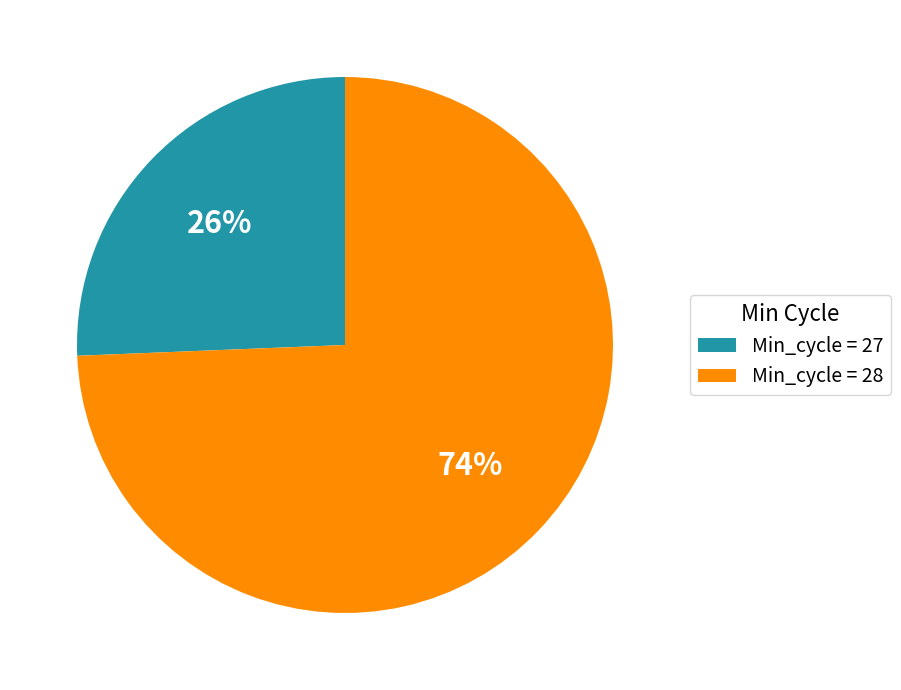

Do Min_cycle = 28 and Min_cycle = 27 together represent more than half of the pie?

Yes